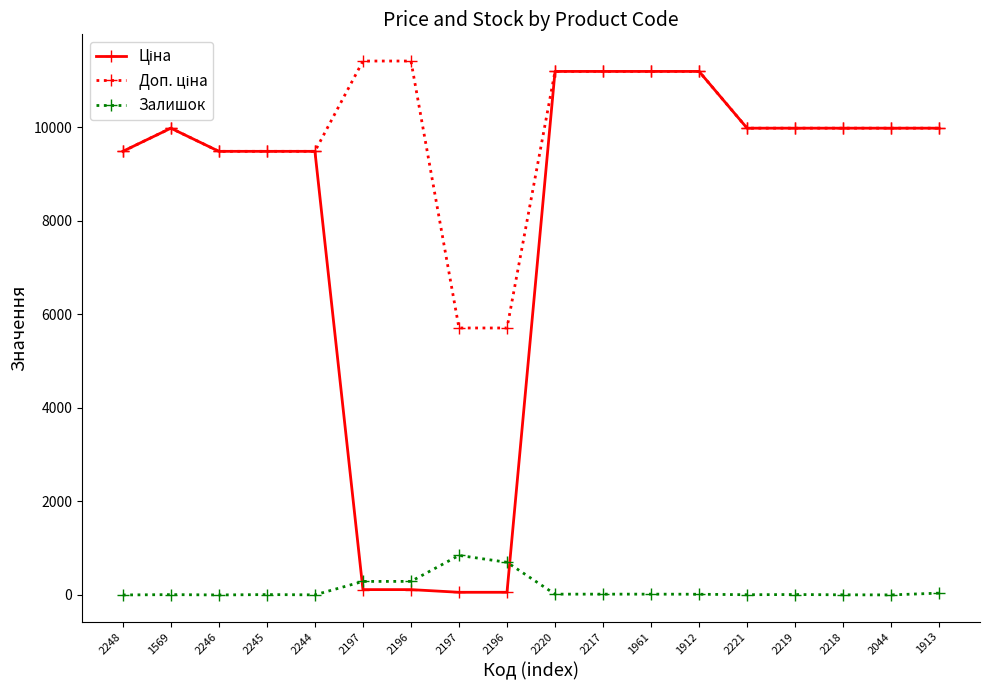

At which category is the sum across all series the highest?

2220